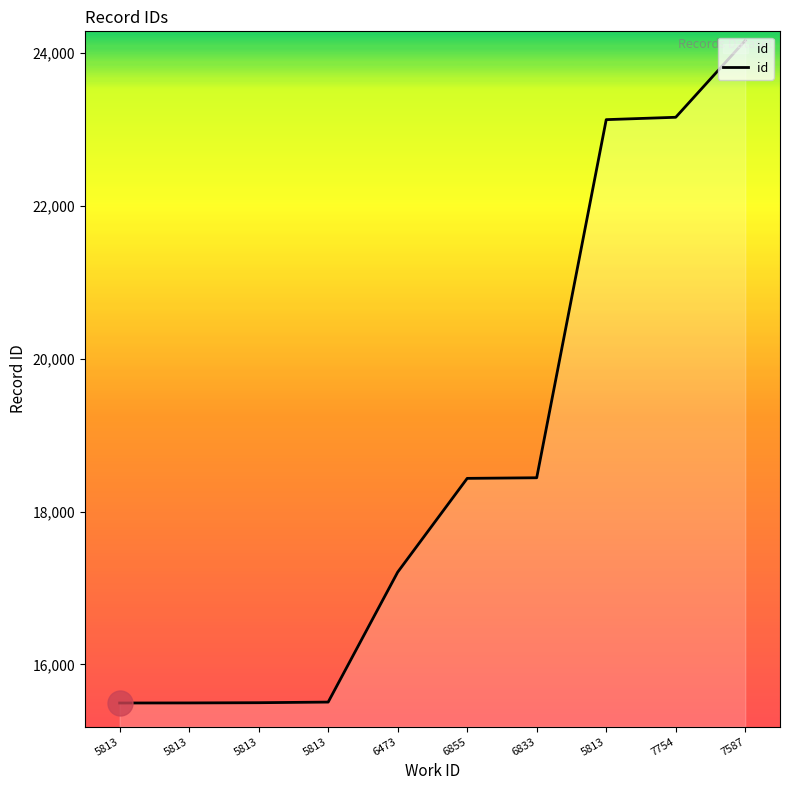

Is this an area chart (filled region under the line)?

Yes